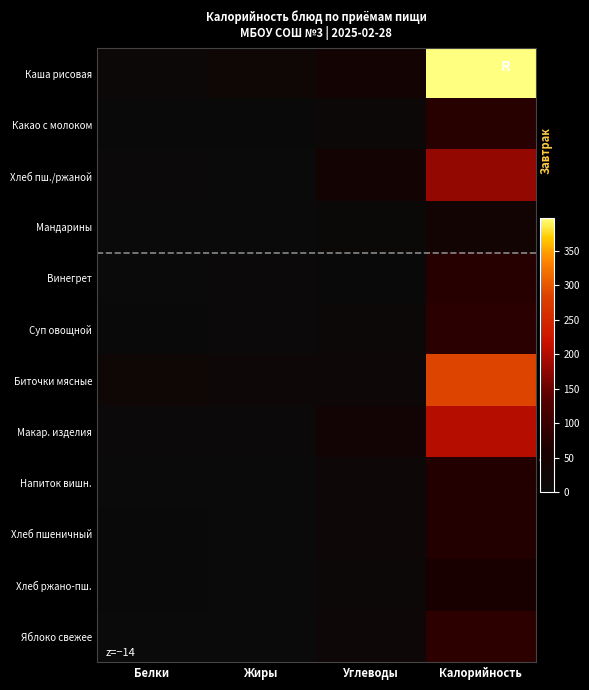

What is the total value across all series at Белки?

50.8